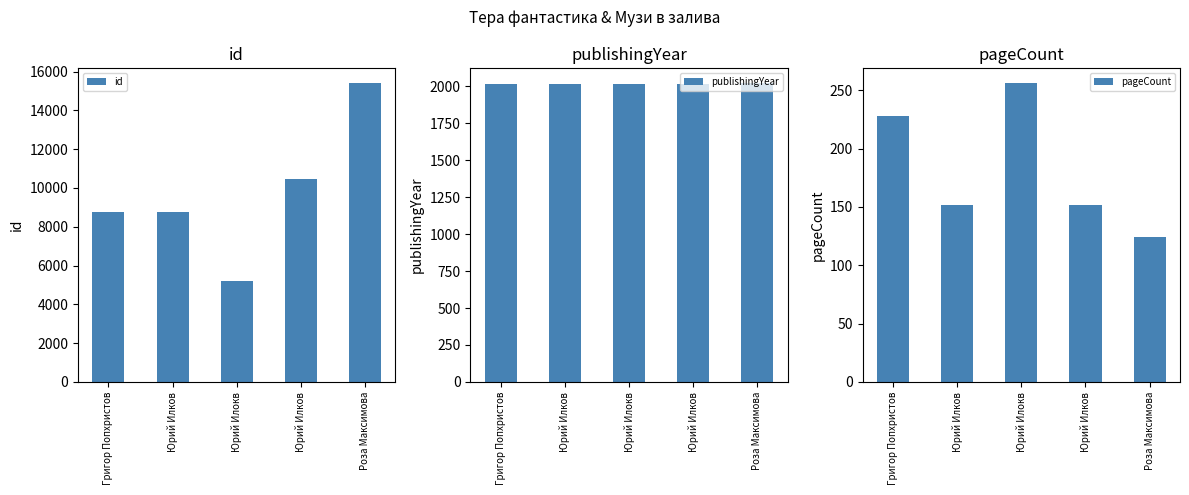

The id series shows 7403 at Роза Максимова. True or false?

False